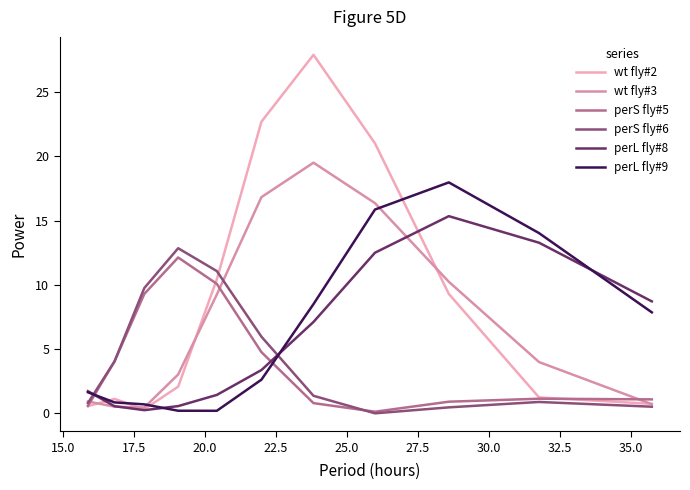

Between which two adjacent categories do perS fly#6 and perS fly#5 first intersect?

20.0 and 22.5